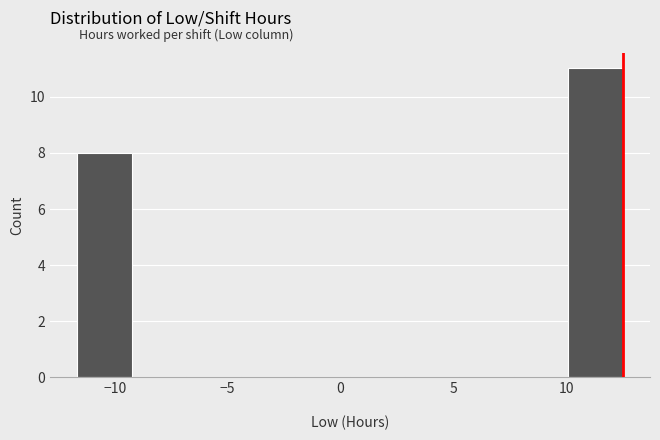

Which range on the x-axis has the tallest bar?

10.0 to 12.5